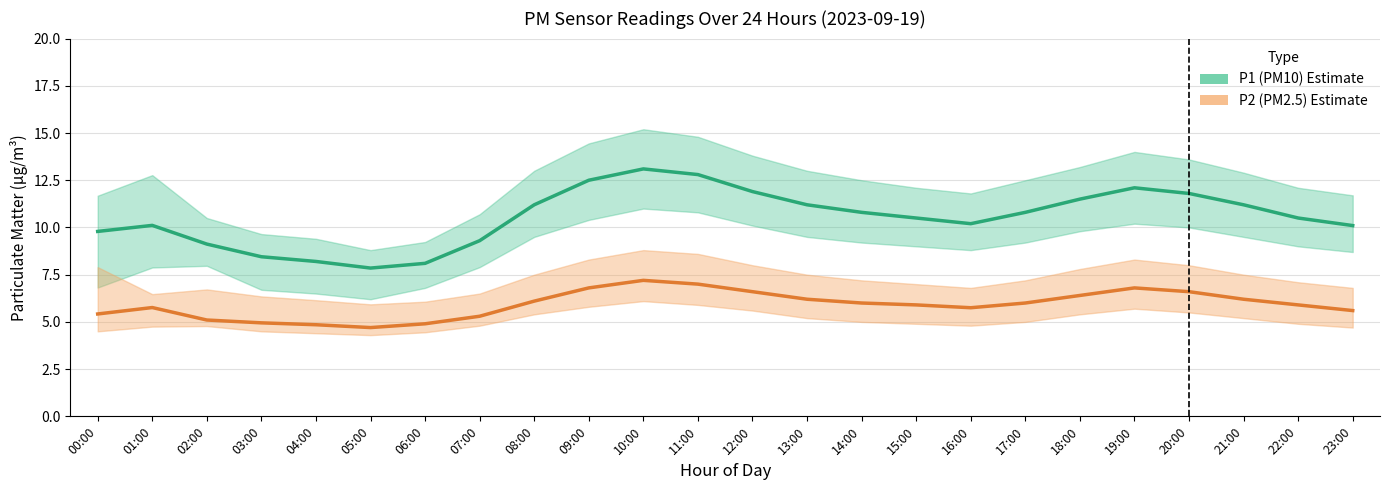

What is the average value of the P2 (PM2.5) series?

5.9